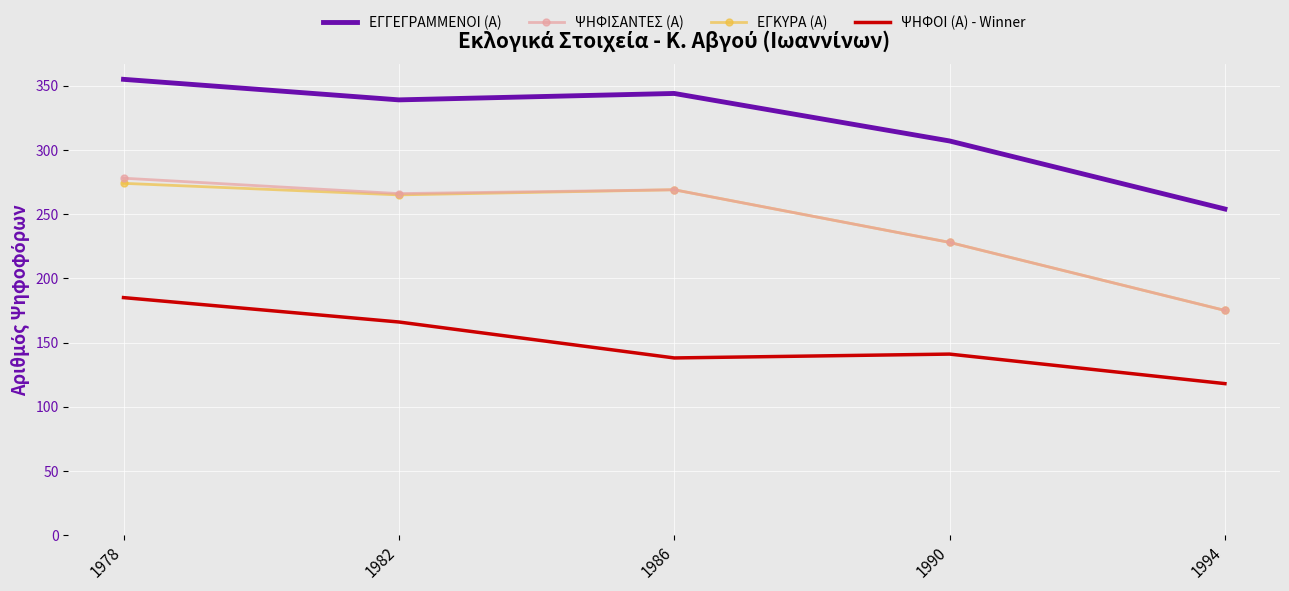

Which series has the largest range (max minus min)?

ΨΗΦΙΣΑΝΤΕΣ (Α)